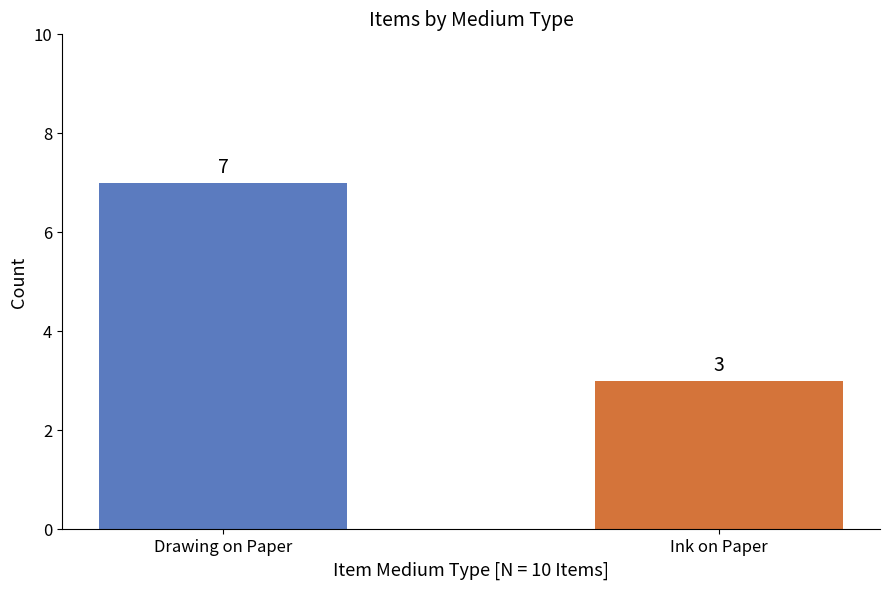

What is the difference between the values at Ink on Paper and Drawing on Paper?

4